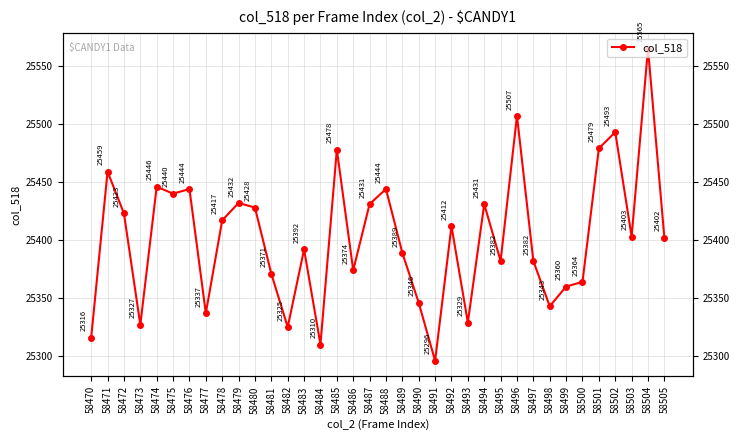

What is the greatest value displayed?

25565